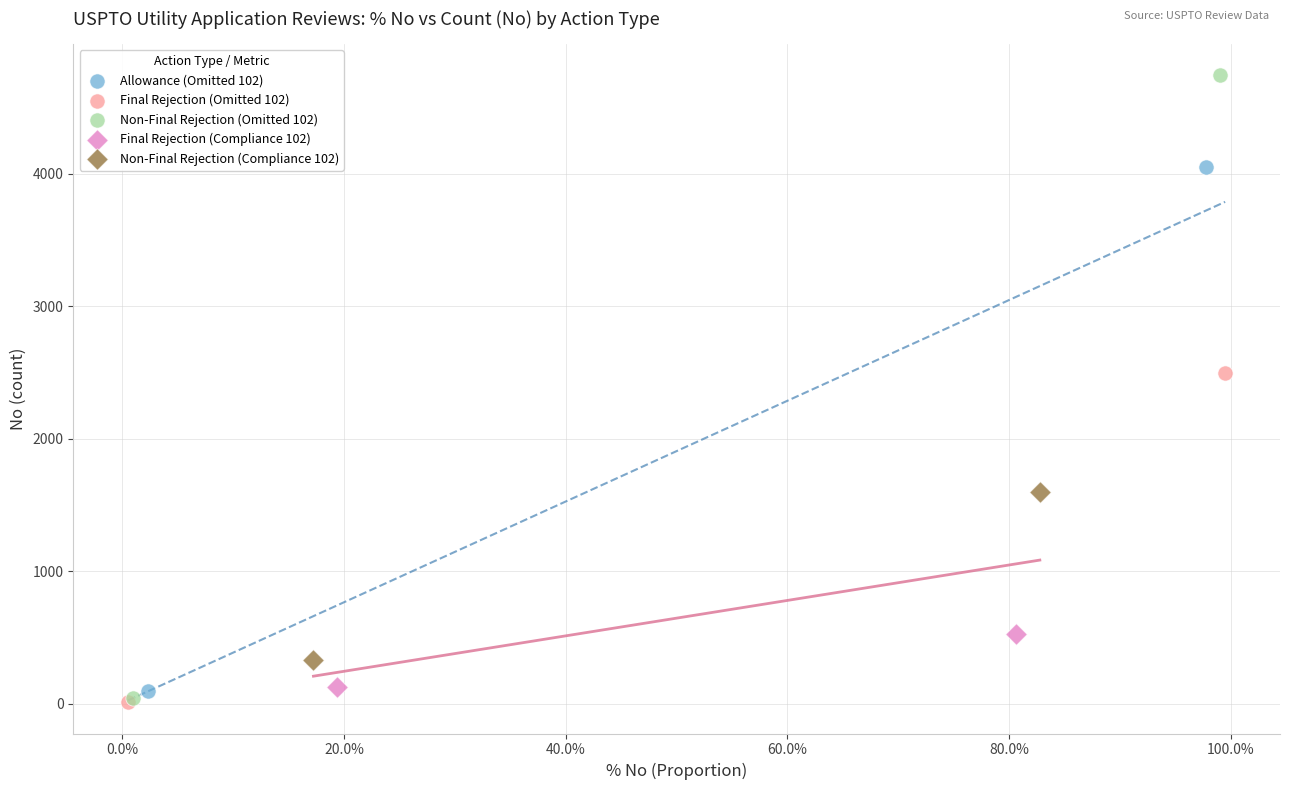

What are all the series names shown in the legend?

Allowance (Omitted 102), Final Rejection (Omitted 102), Non-Final Rejection (Omitted 102), Final Rejection (Compliance 102), Non-Final Rejection (Compliance 102)